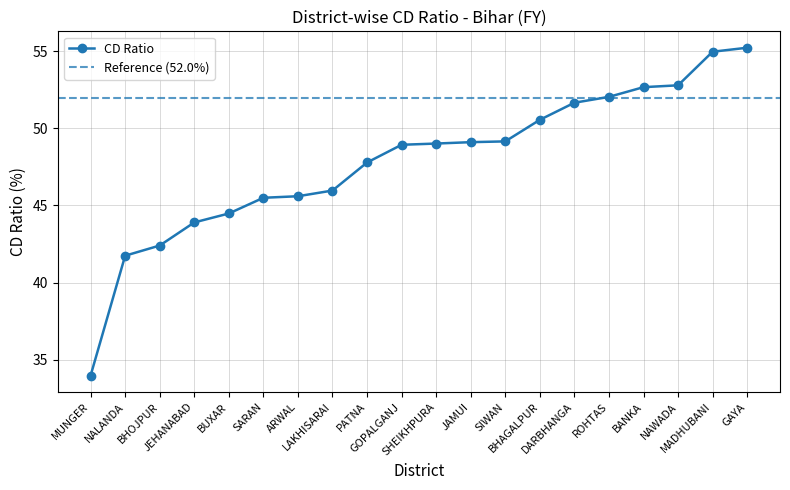

List the labels in order of value, smallest first.

MUNGER, NALANDA, BHOJPUR, JEHANABAD, BUXAR, SARAN, ARWAL, LAKHISARAI, PATNA, GOPALGANJ, SHEIKHPURA, JAMUI, SIWAN, BHAGALPUR, DARBHANGA, ROHTAS, BANKA, NAWADA, MADHUBANI, GAYA